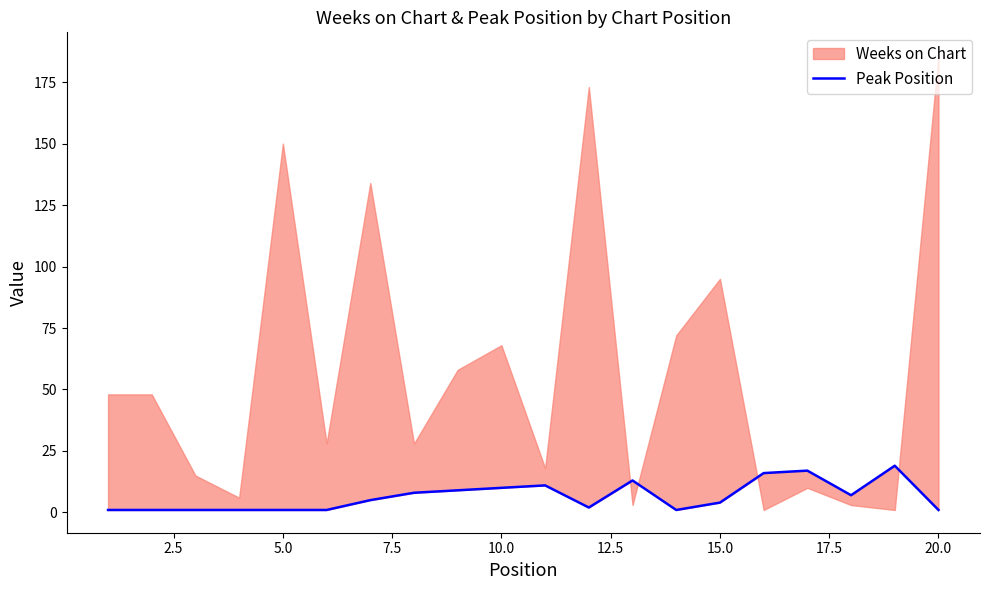

Reading right to left, transcribe all the data shown in this chart.

1	19	7	17	16	4	1	13	2	11	10	9	8	5	1	1	1	1	1	1